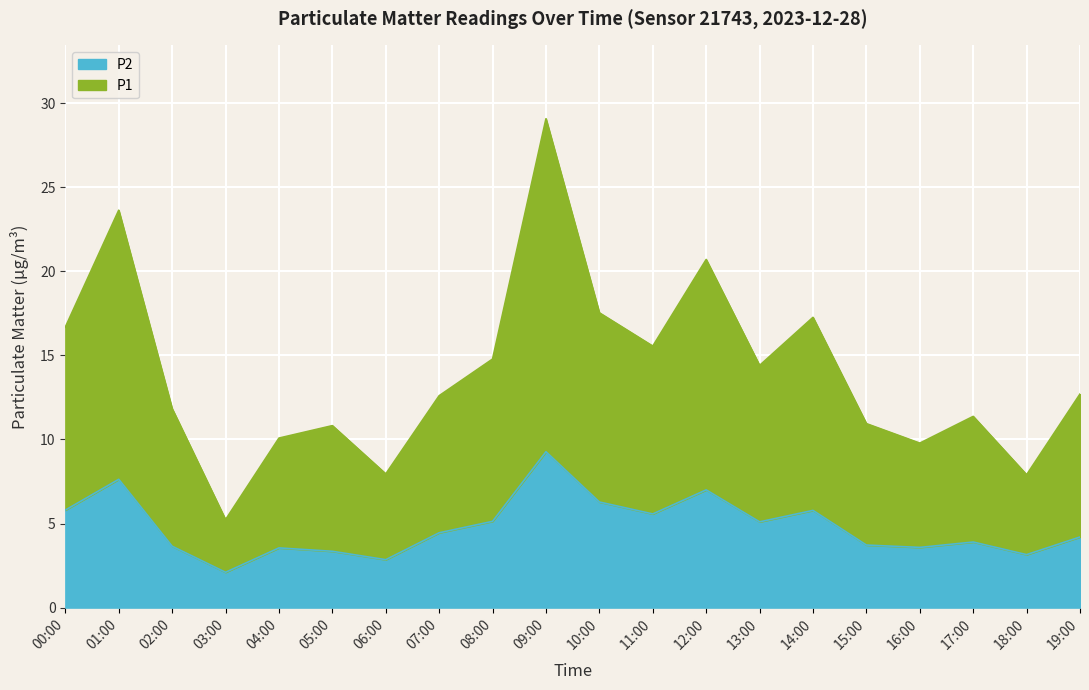

What is the total value across all series at 06:00?

10.8